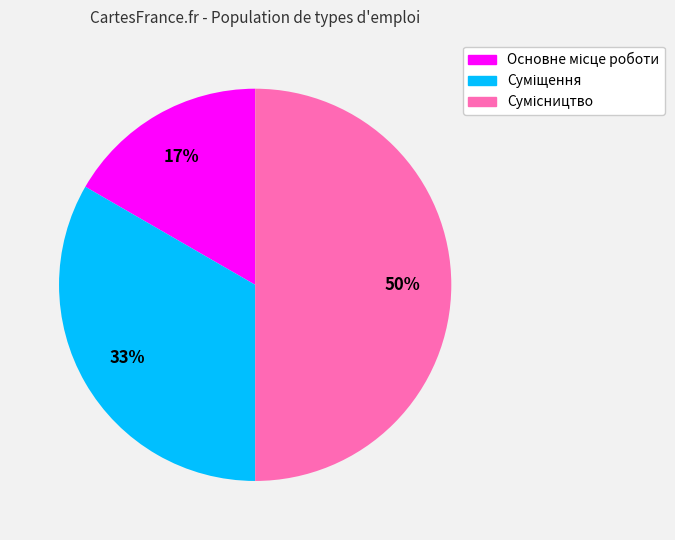

To the nearest percent, what is the average slice percentage?

33%